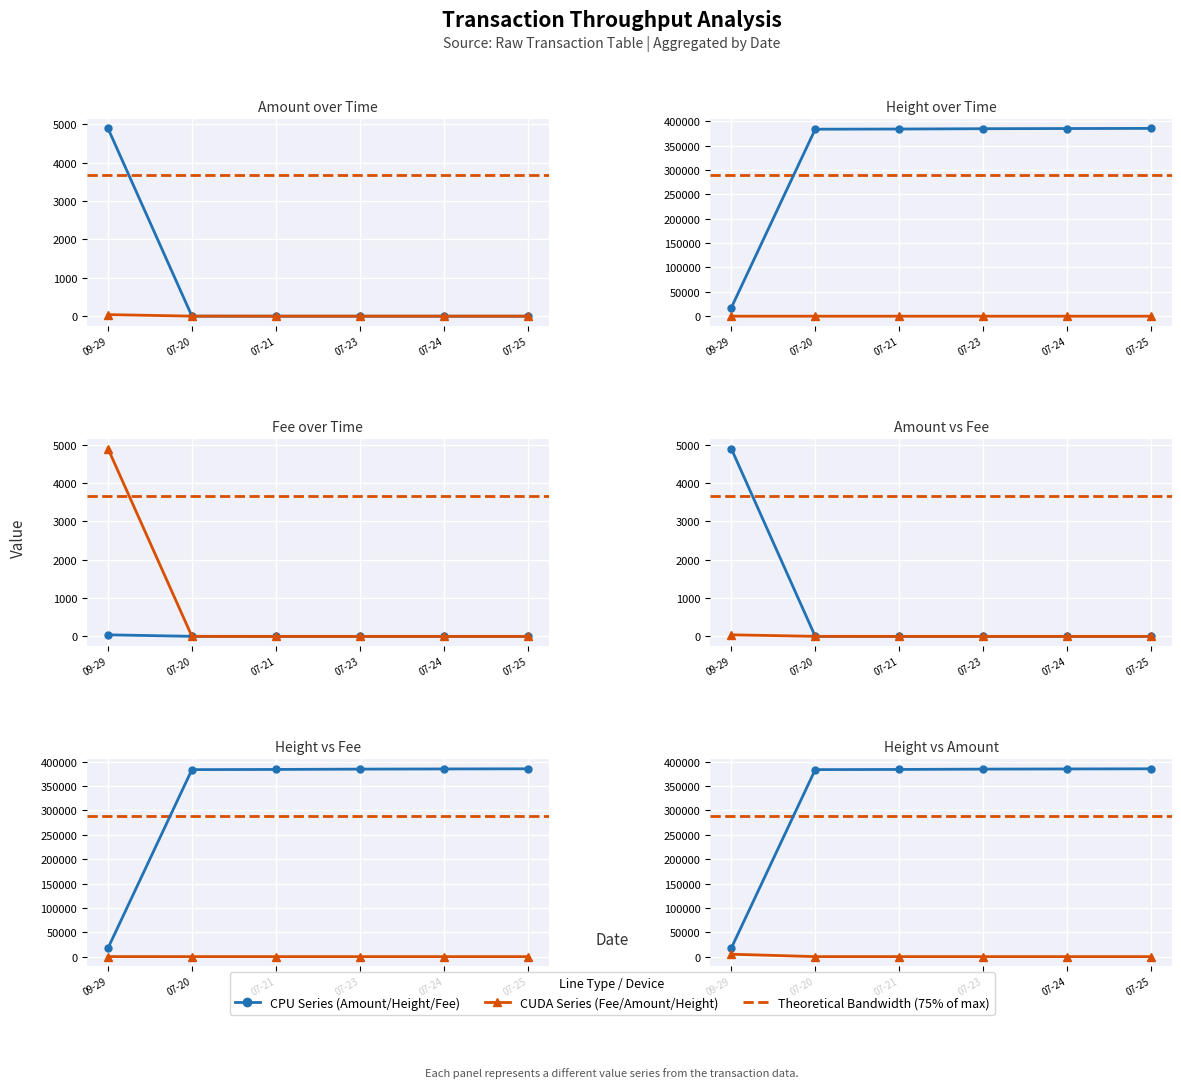

True or false: Amount and Height cross at least once.

False